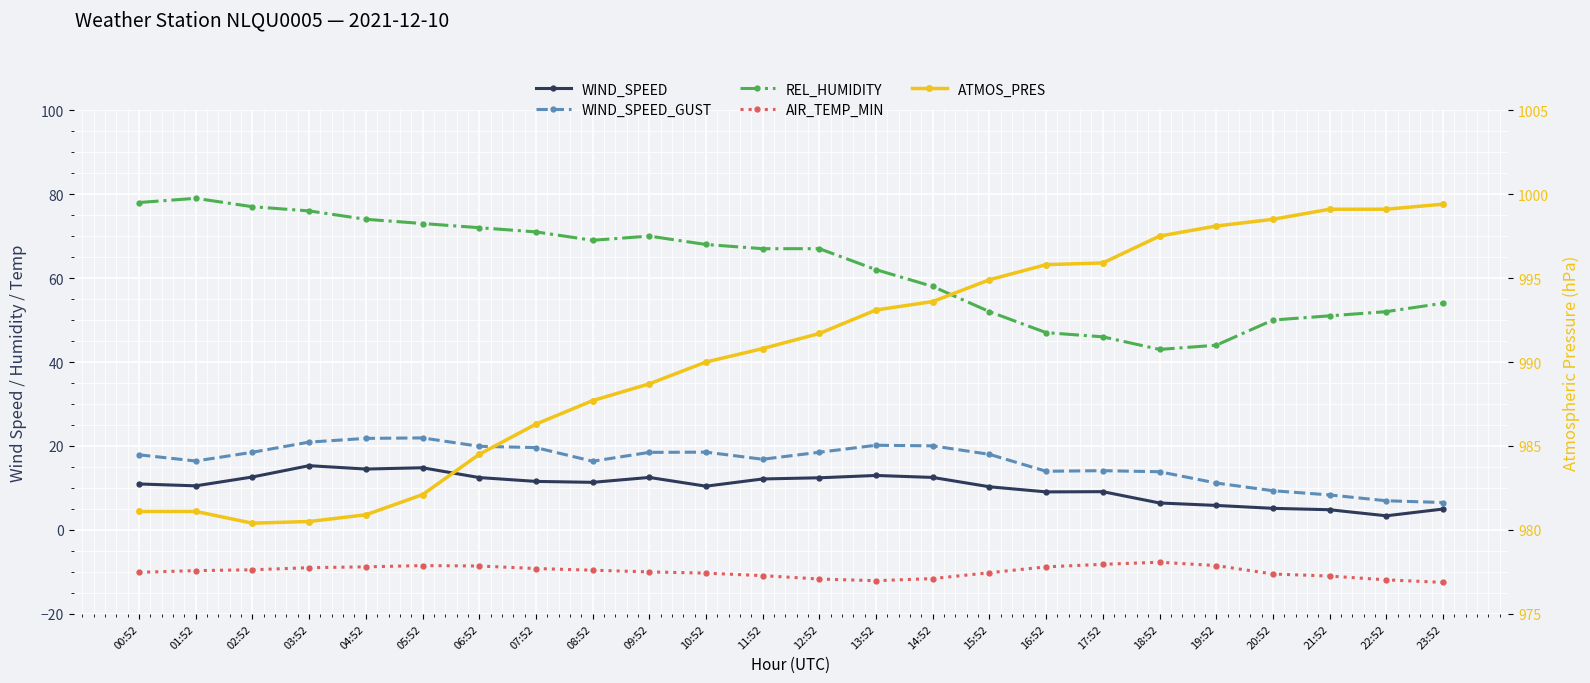

At which label does WIND_SPEED_GUST first exceed 18?

02:52